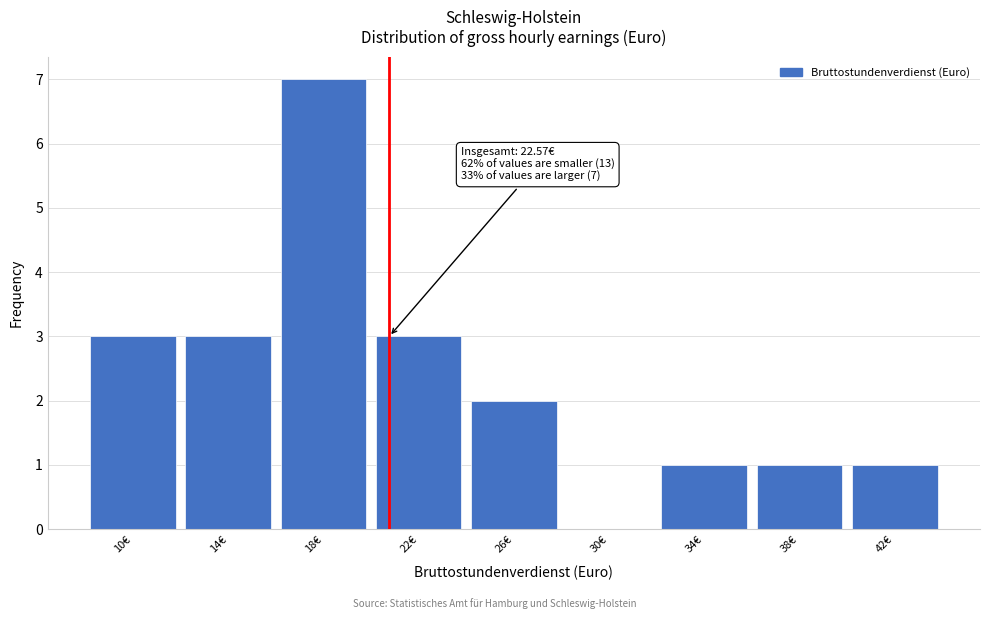

Reading left to right, transcribe all the data shown in this chart.

10€=3	14€=3	18€=7	22€=3	26€=2	30€=0	34€=1	38€=1	42€=1